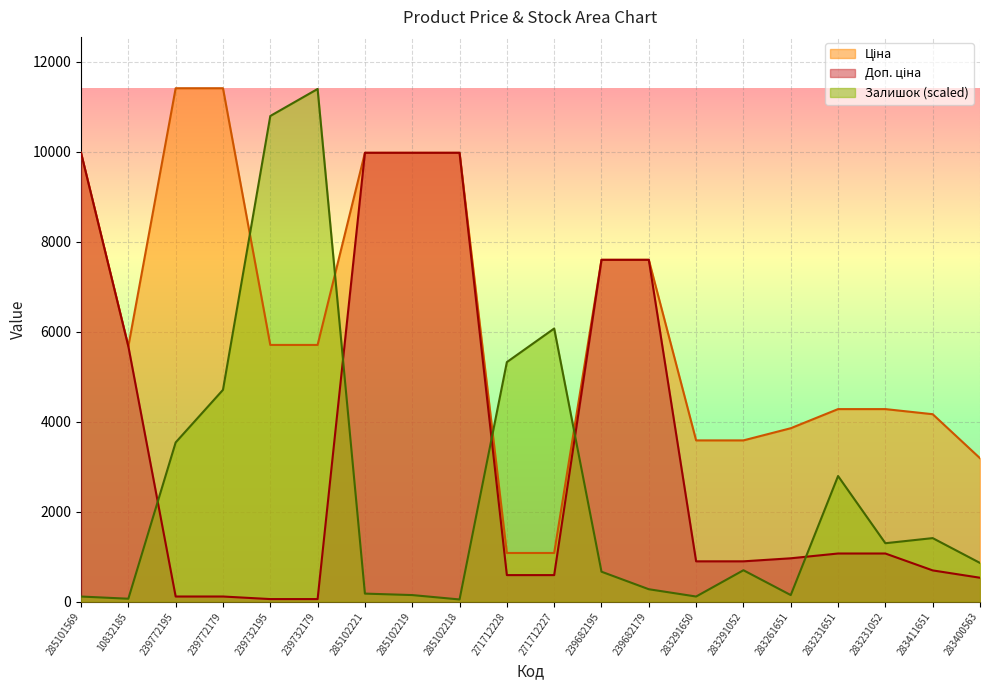

Which series has the largest total across all categories?

Доп. ціна